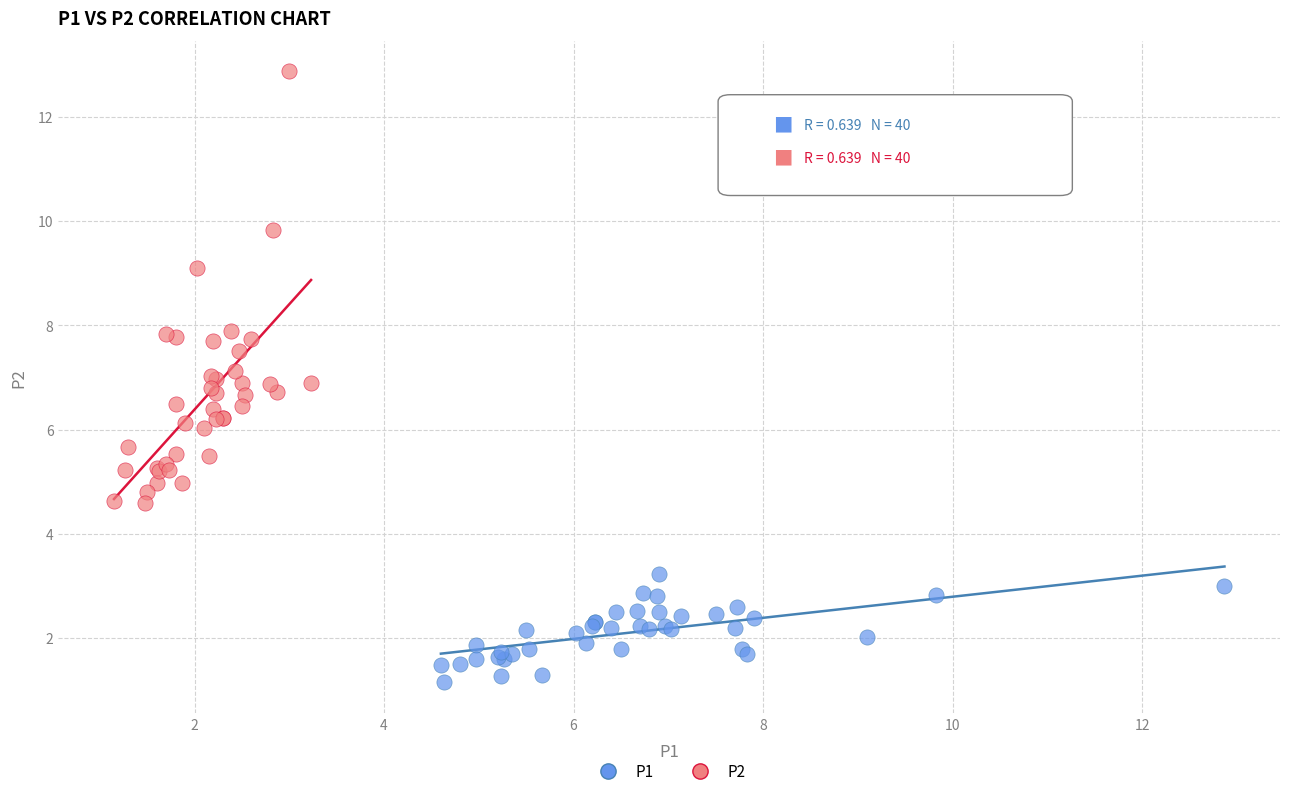

What are all the series names shown in the legend?

P1, P2